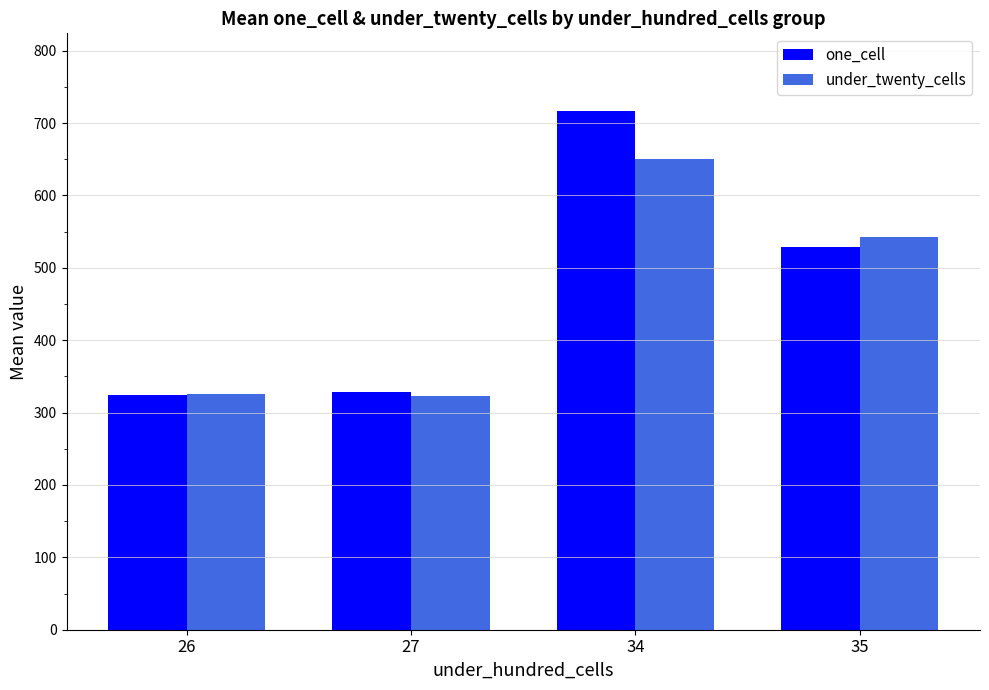

How many data points in one_cell are less than 528?

2